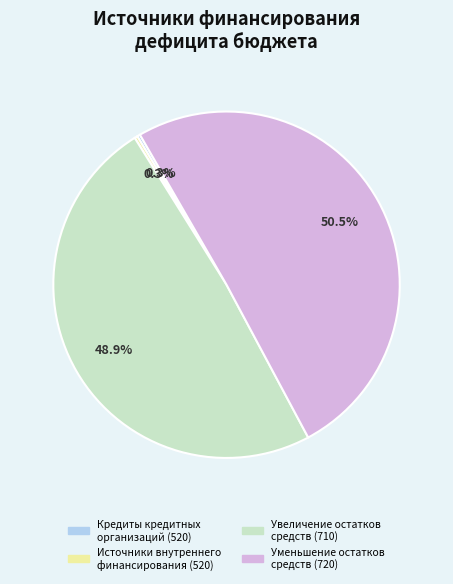

Which category has the biggest portion of the pie?

Уменьшение остатков средств (720)